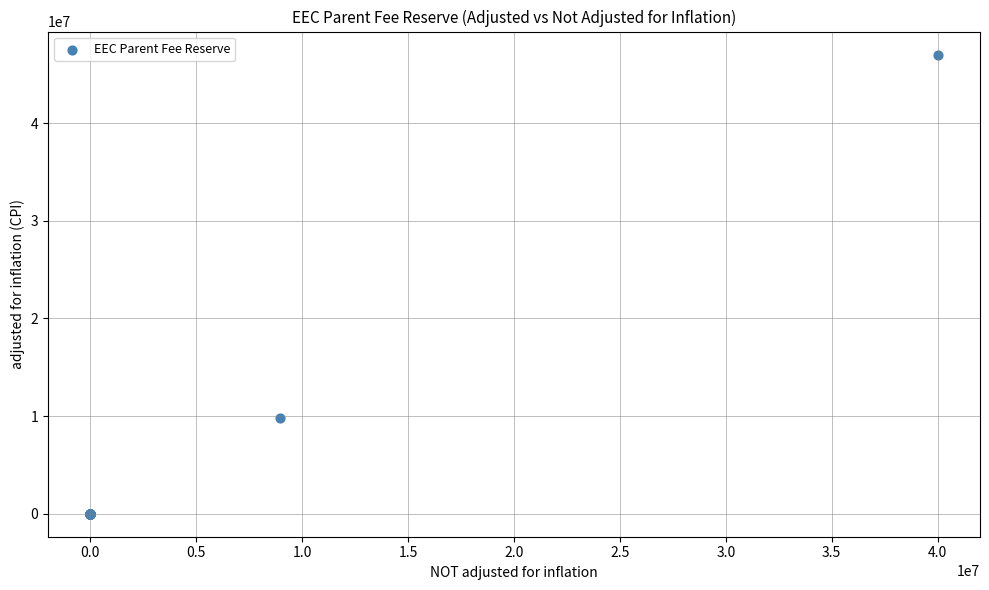

What Y value in the scatter plot is closest to 23515115?

9819577